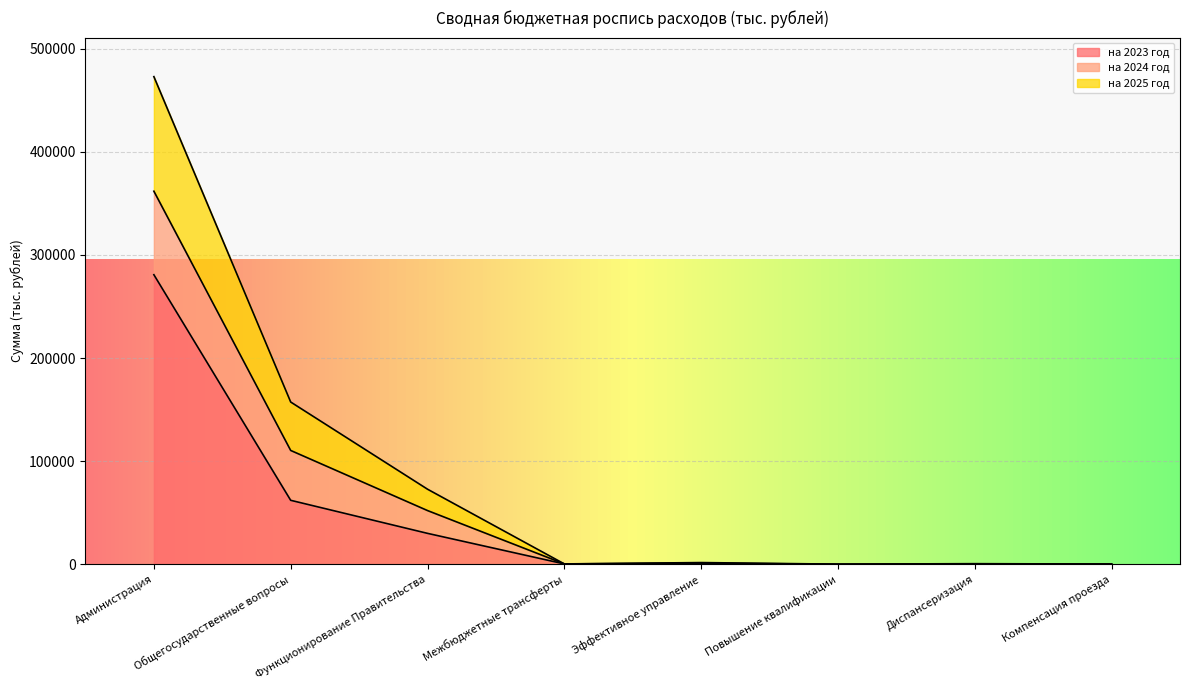

List the labels in order of на 2023 год value, smallest first.

Повышение квалификации, Компенсация проезда, Диспансеризация, Межбюджетные трансферты, Эффективное управление, Функционирование Правительства, Общегосударственные вопросы, Администрация